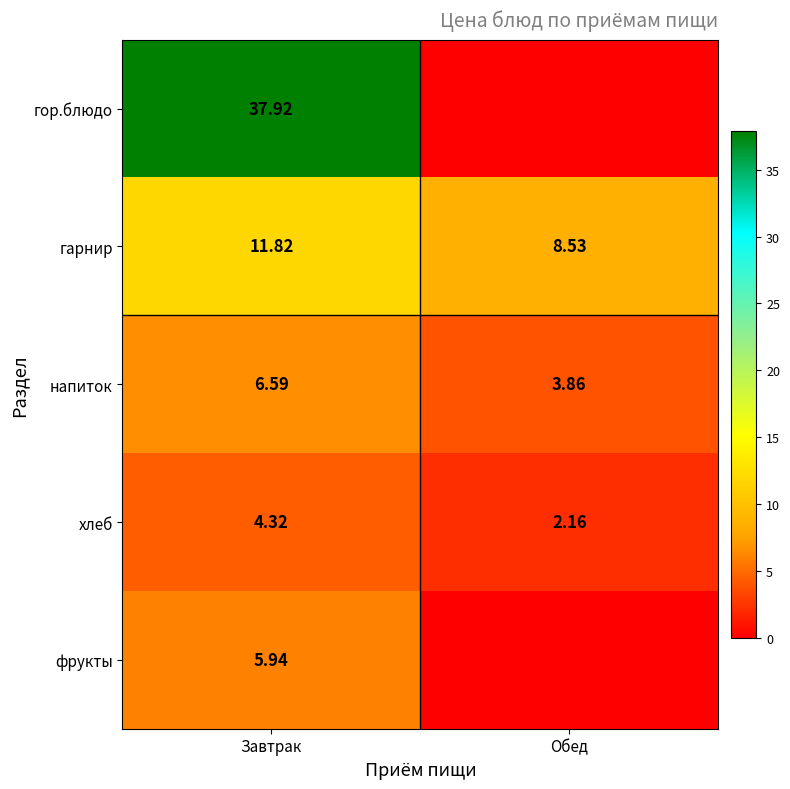

At Завтрак, list the series in order from smallest to largest.

хлеб, фрукты, напиток, гарнир, гор.блюдо